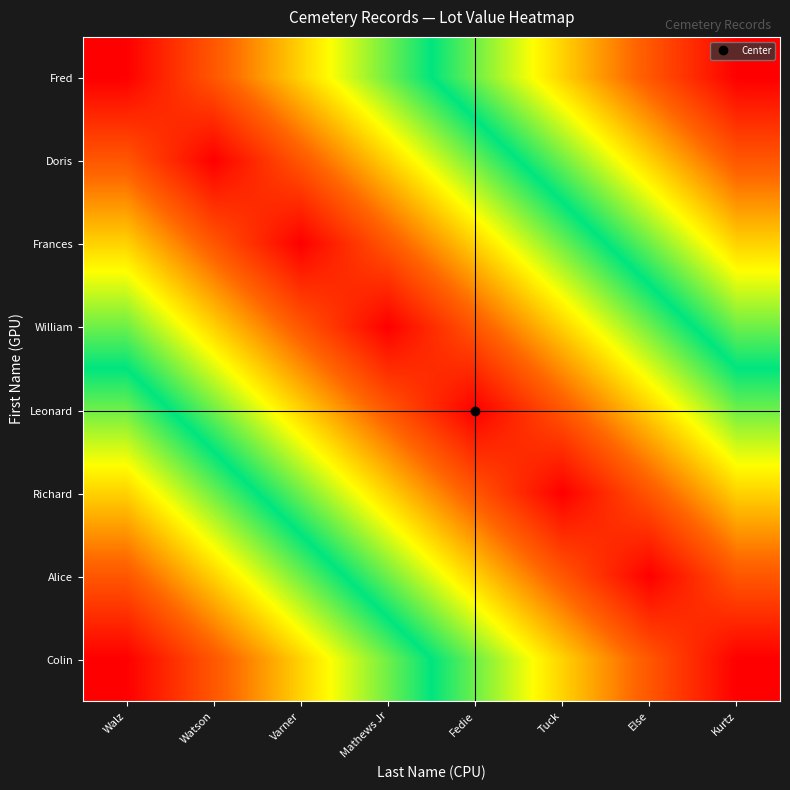

At how many categories does at least one series exceed 0?

8